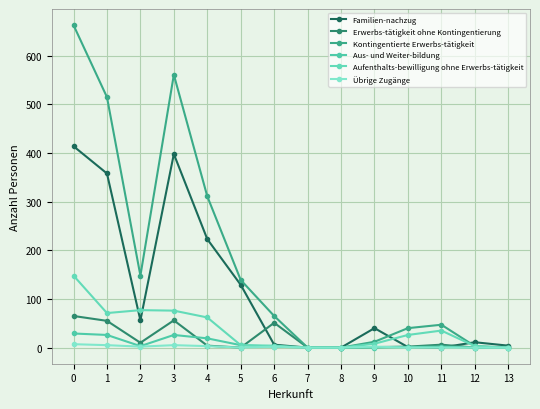

The value of Aus- und Weiter-bildung at 3 is 26. True or false?

True